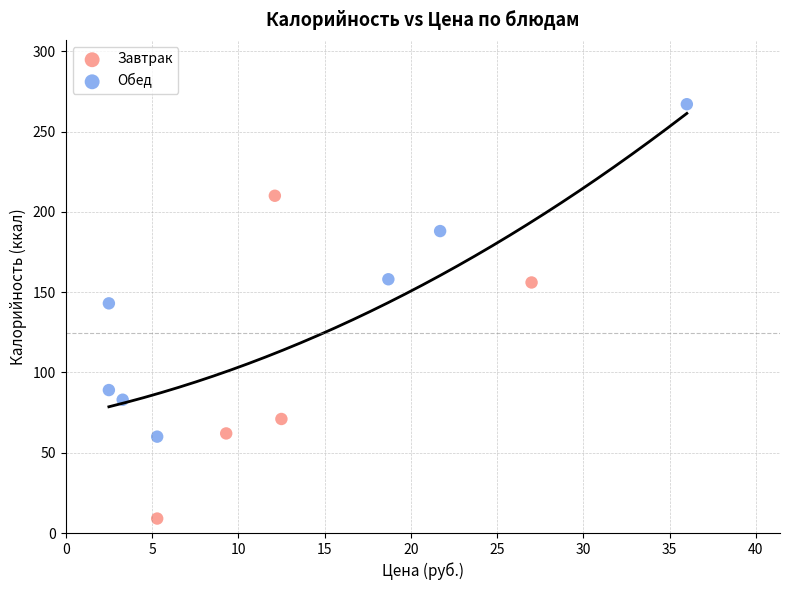

Which series contains the highest Y value?

Обед